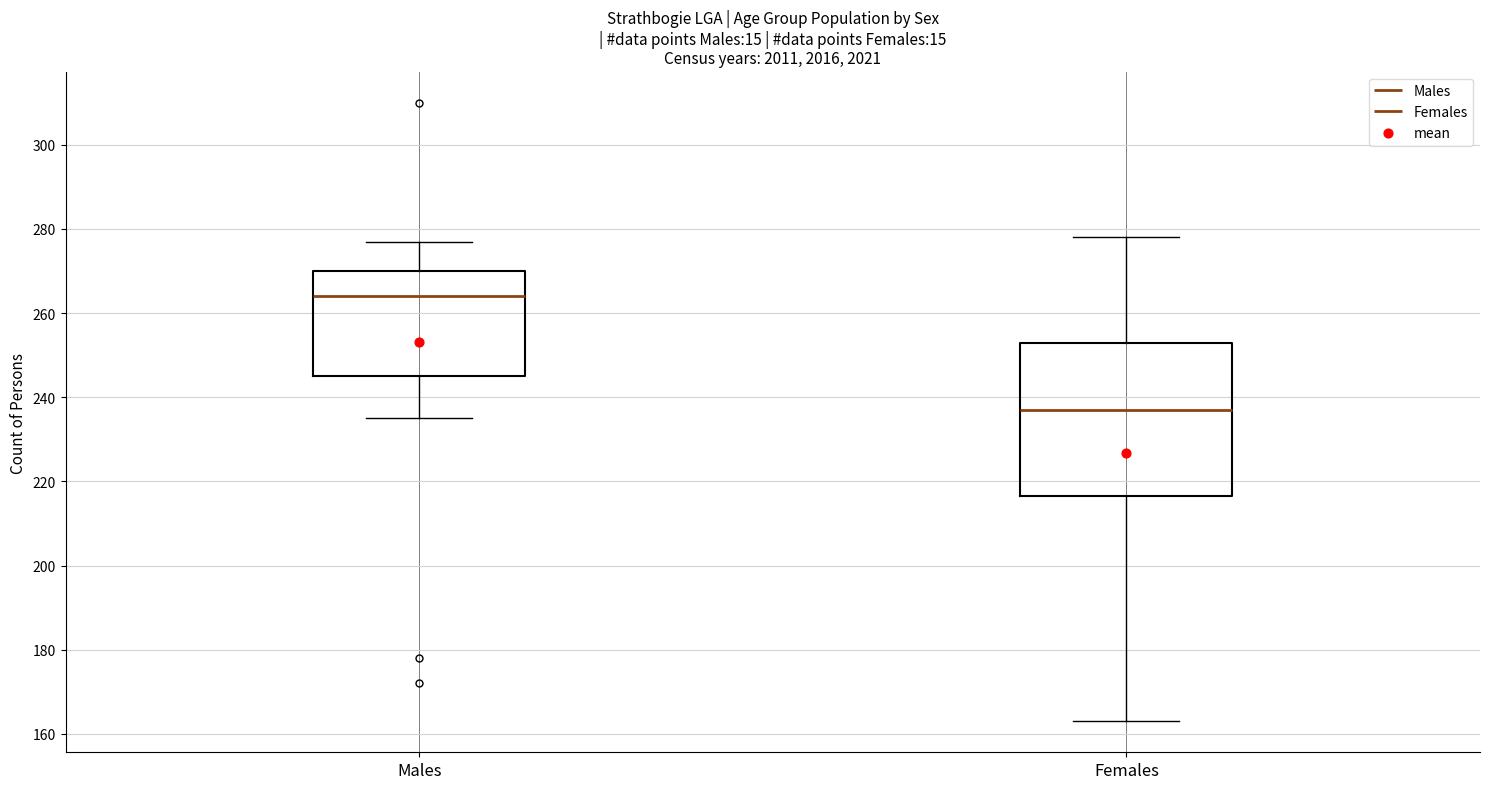

Reading left to right, transcribe this box plot: for each box, give where its median line is, the range the box spans, and where its two whiskers end, as read against the y-axis. The values are not printed on the chart, so give them approximately, as read against the axis.

Males: median 264, box 246 to 270, whiskers 236 to 278
Females: median 238, box 216 to 254, whiskers 164 to 278